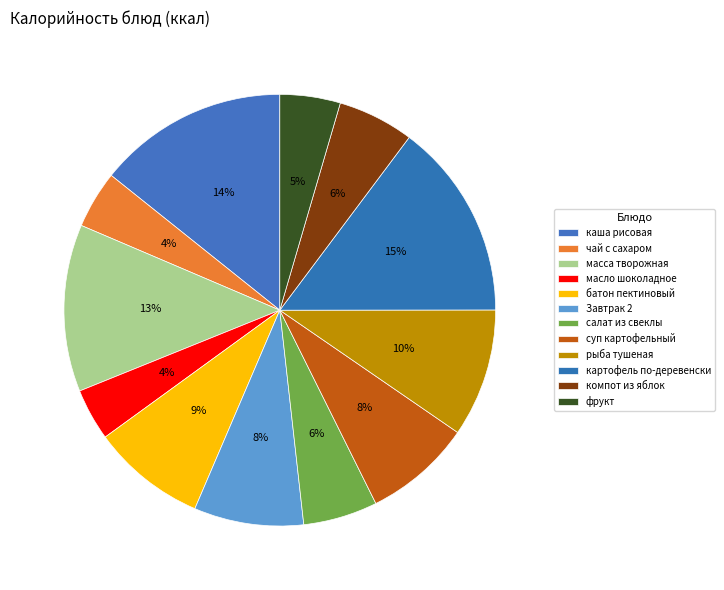

How many slices are in this pie chart?

12